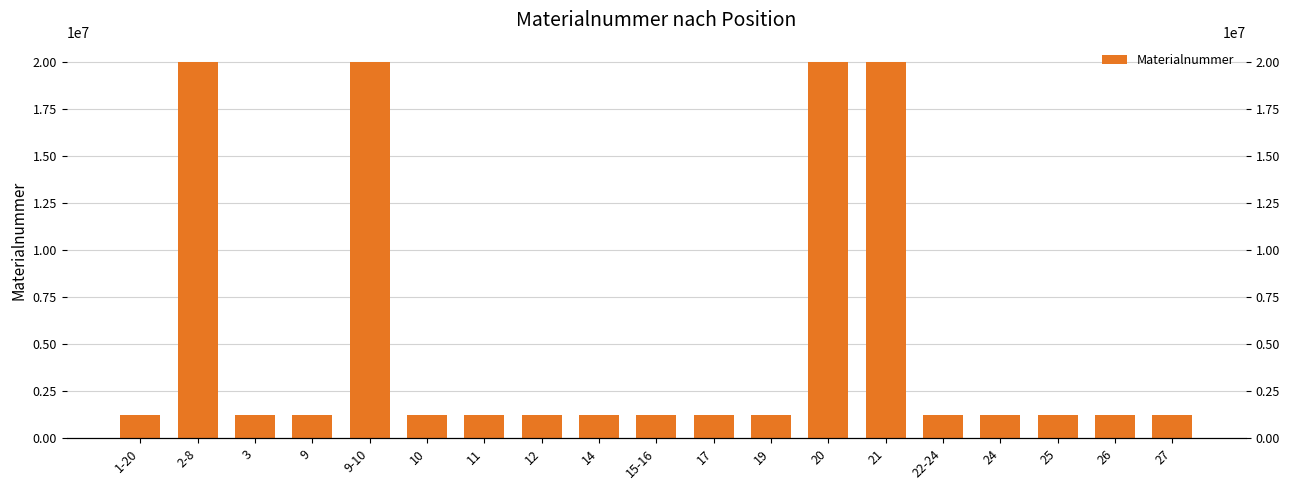

What is the maximum value shown in the chart?

20003522